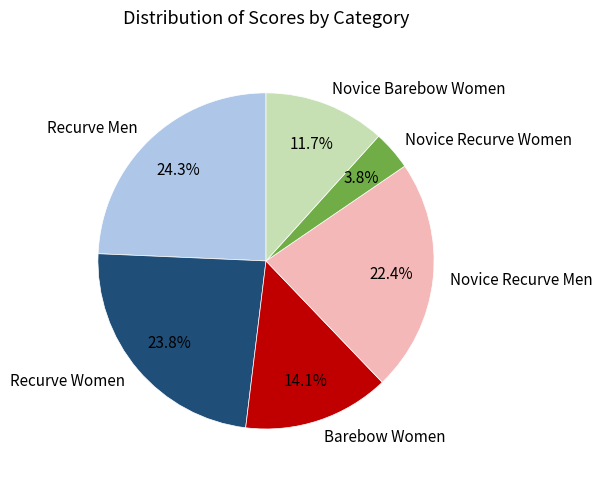

The Recurve Women slice represents 24% of the pie. True or false?

True